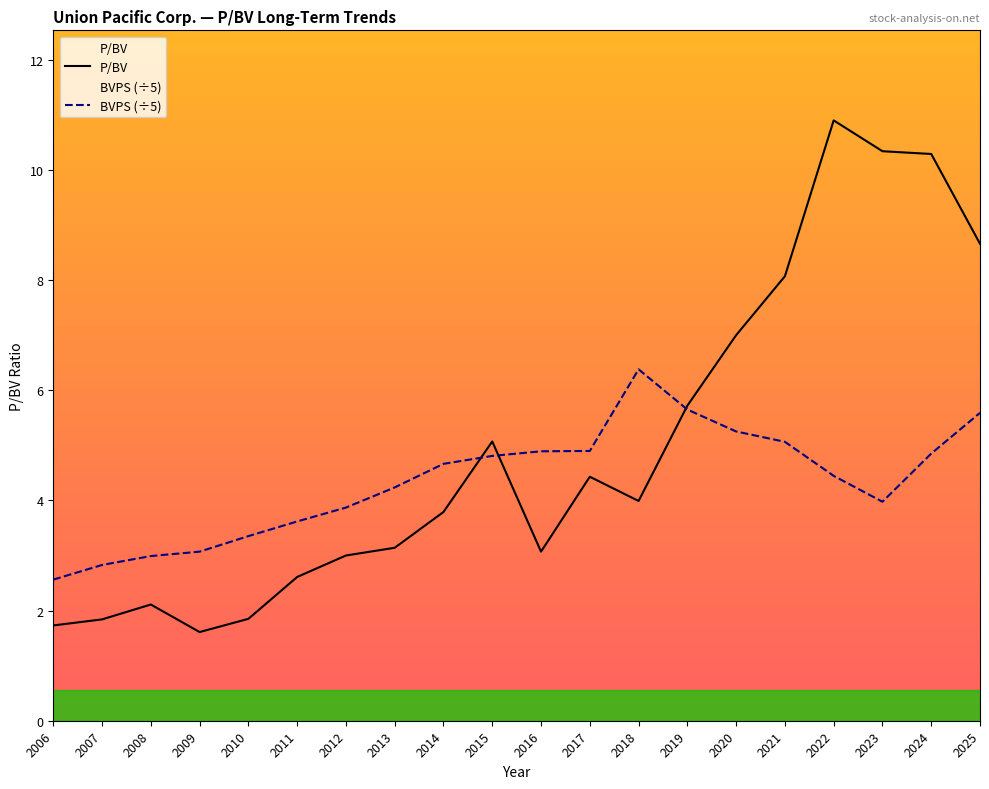

Which series has the widest spread of values?

P/BV